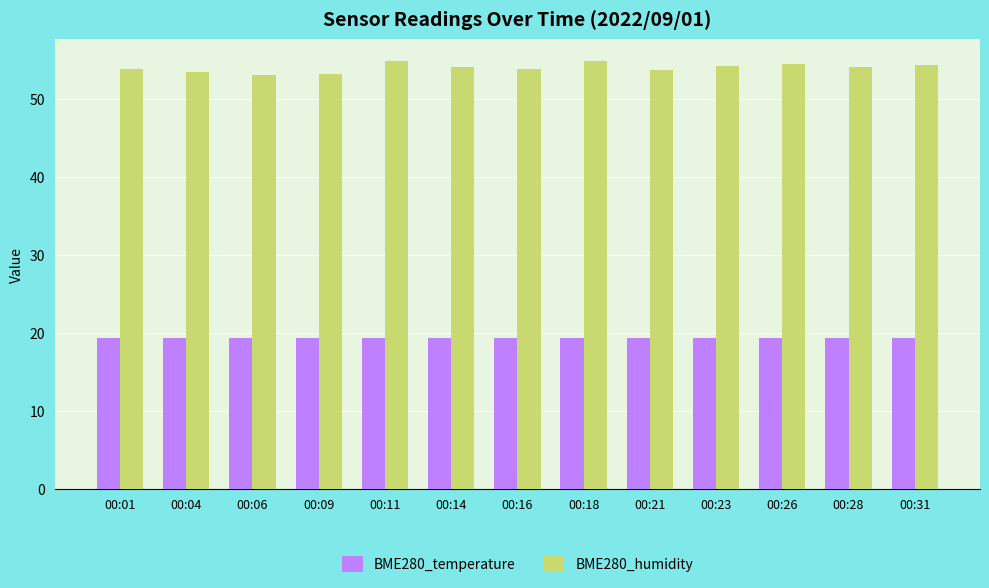

What is the average value of the BME280_humidity series?

54.1